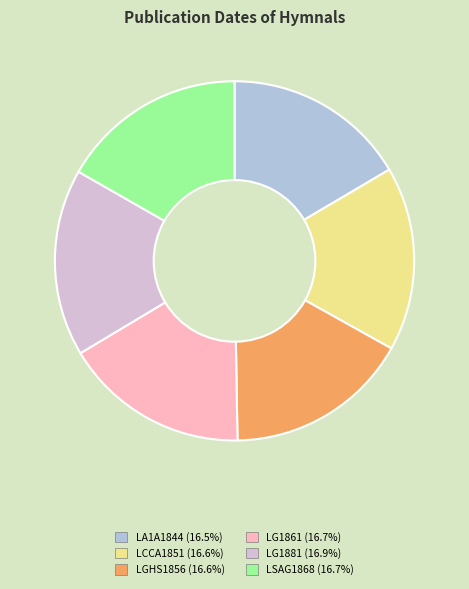

Approximately how many times larger is the value at LG1861 (16.7%) compared to LCCA1851 (16.6%)?

1.0